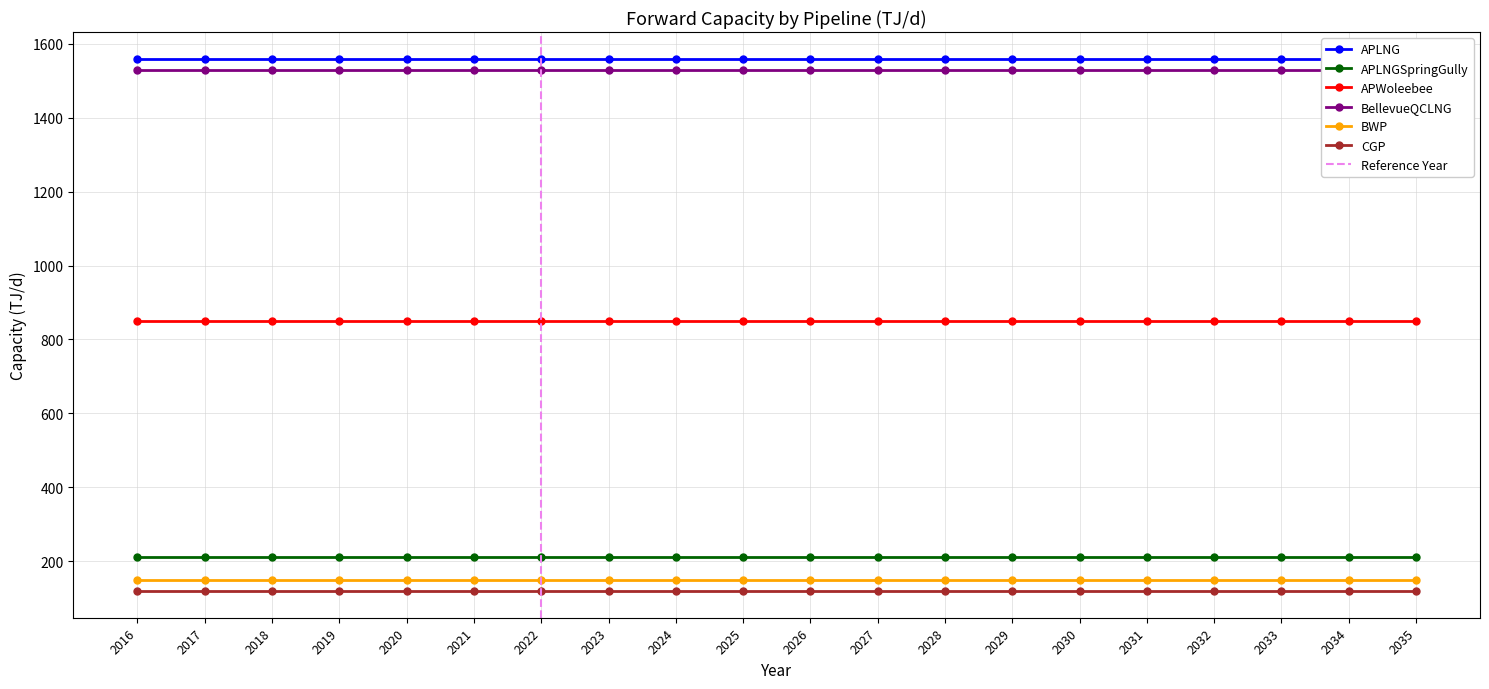

At which category is the sum across all series the highest?

2016